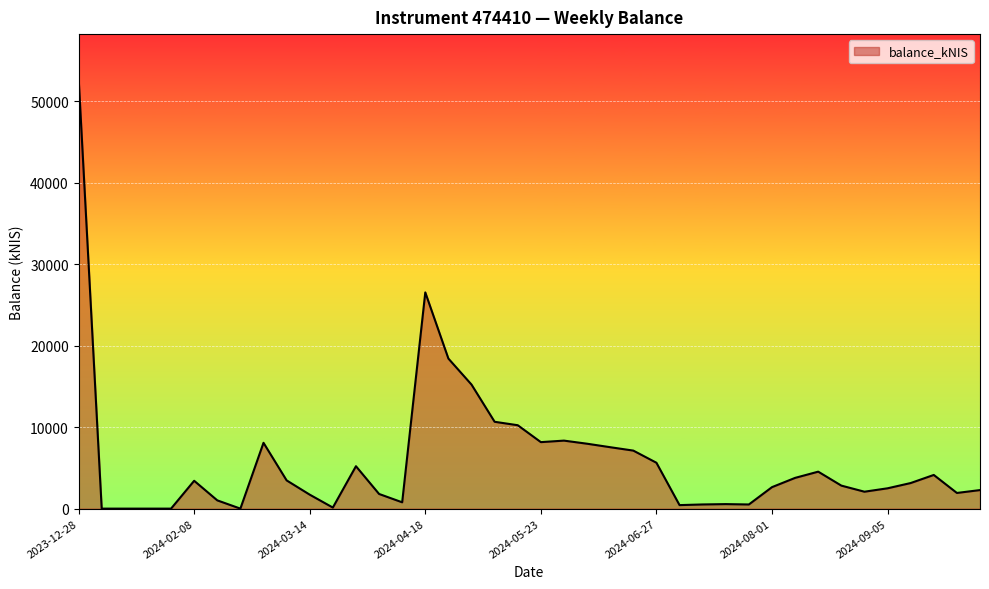

How many distinct data groups are displayed?

1